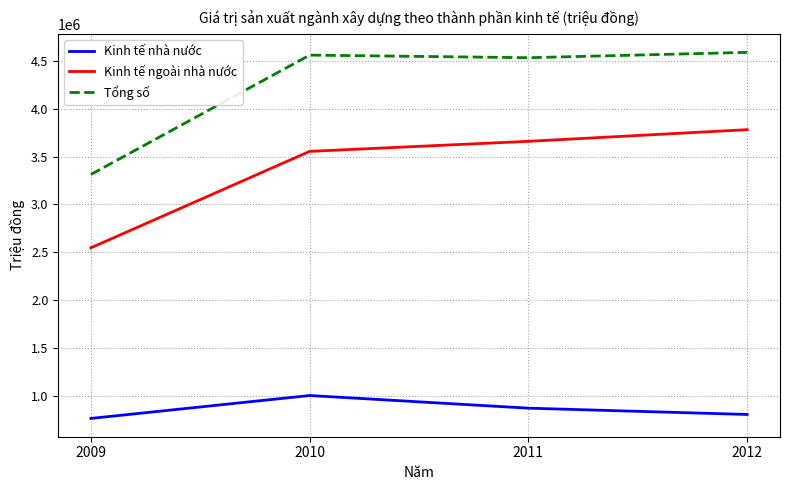

True or false: Tổng số has more than 2 interior local peaks.

False